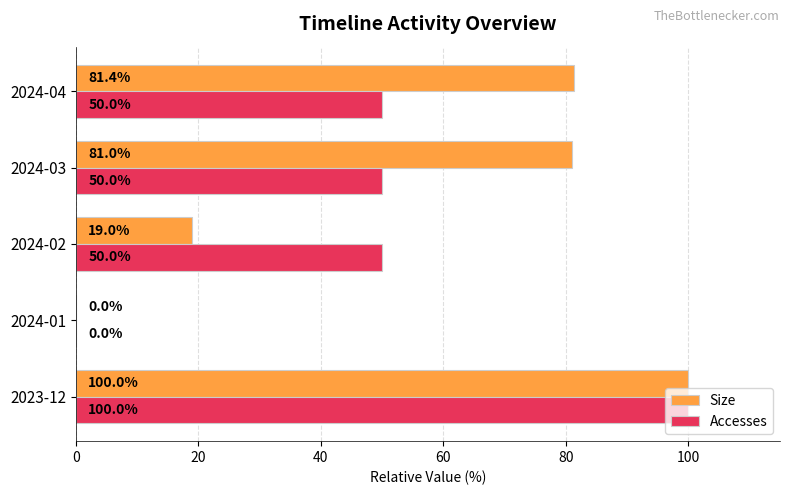

True or false: Size has a value of 0.0 at 2024-01.

True